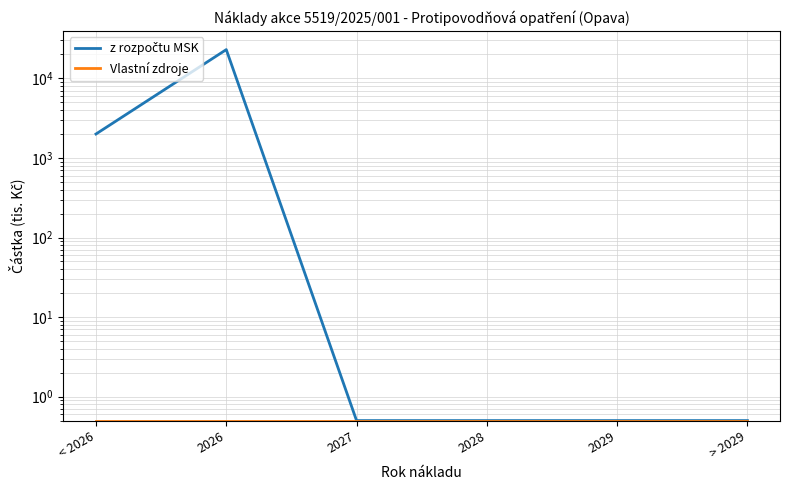

Is the value of z rozpočtu MSK at < 2026 greater than the value of Vlastní zdroje at 2028?

Yes